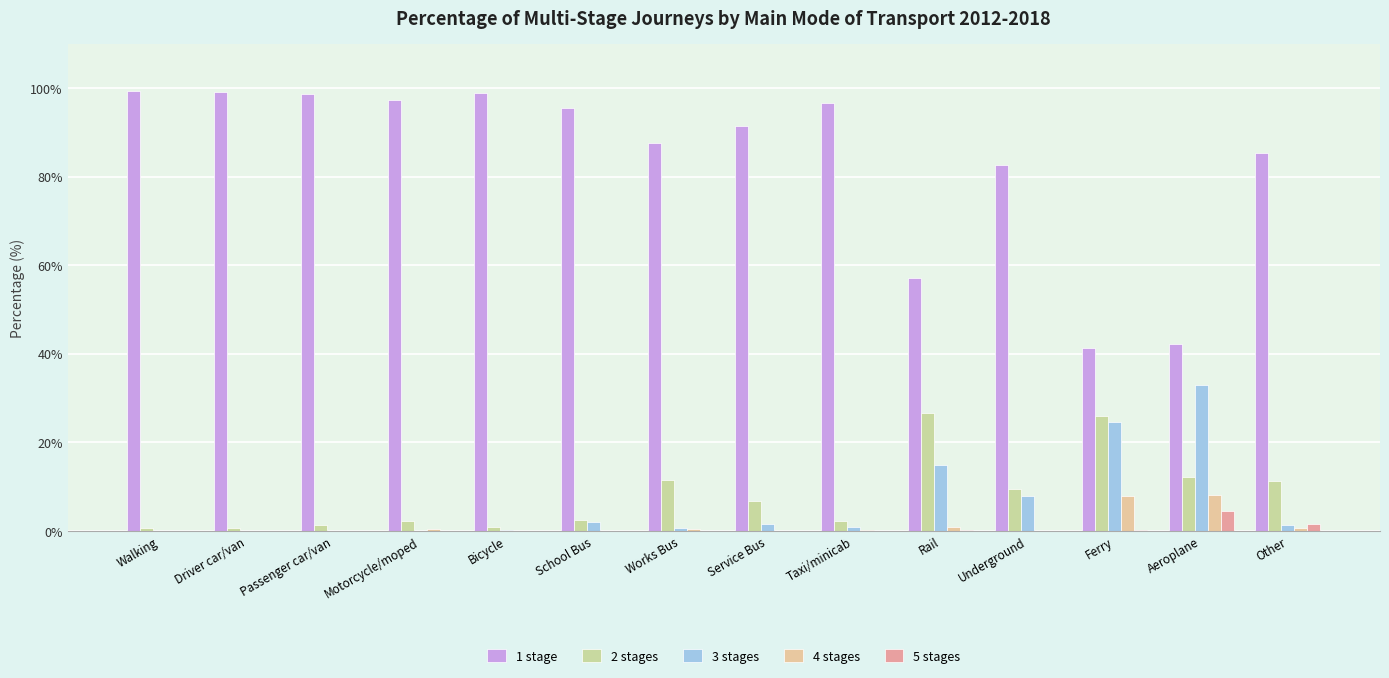

What value does the 1 stage series have at Bicycle?

98.8